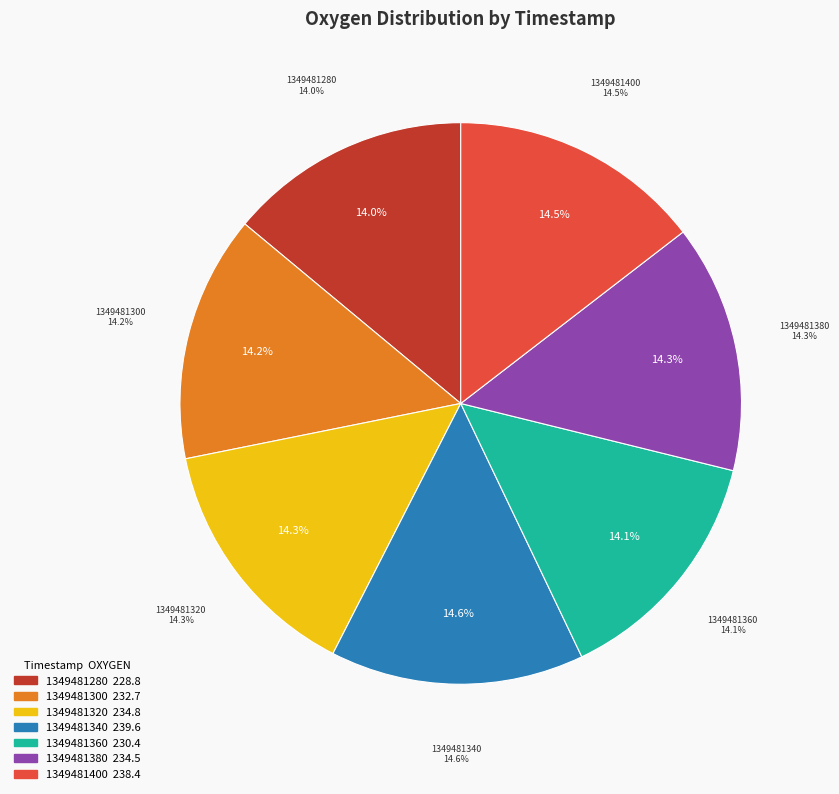

Is it true that 1349481340 is 26% of the pie?

False